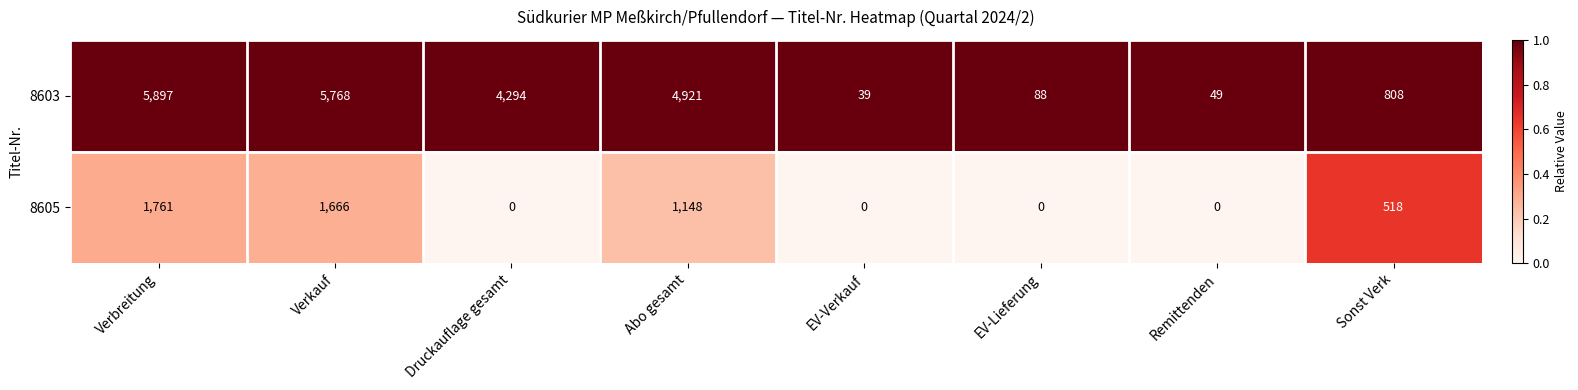

What is the sum of all 8605 values?

5093